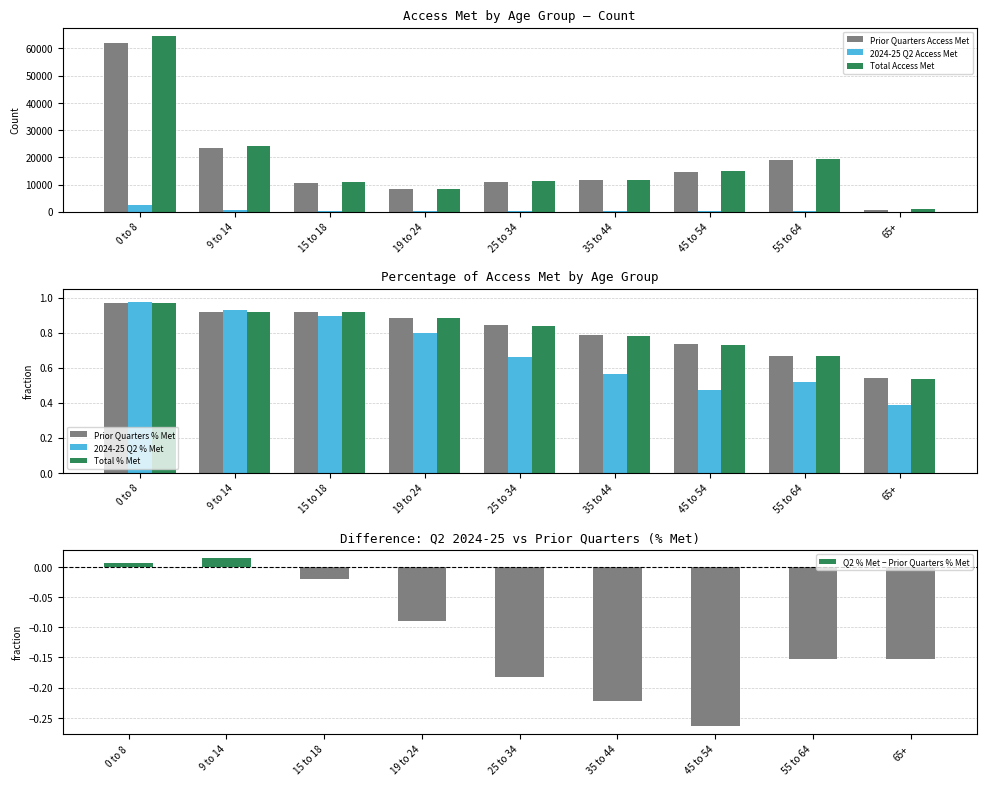

Which series changed the most between 0 to 8 and 35 to 44?

Total Access Met